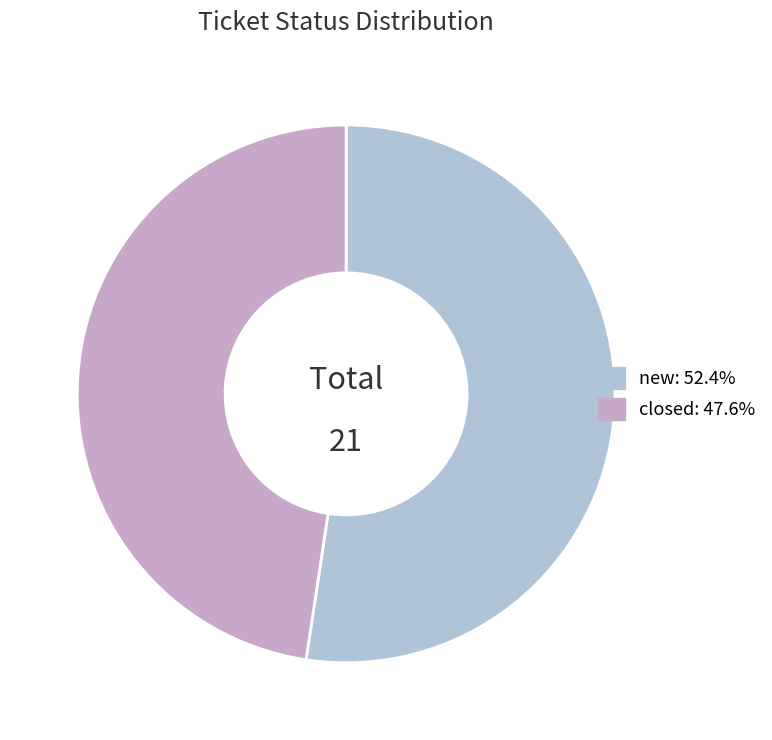

Between closed and new, which is larger?

new